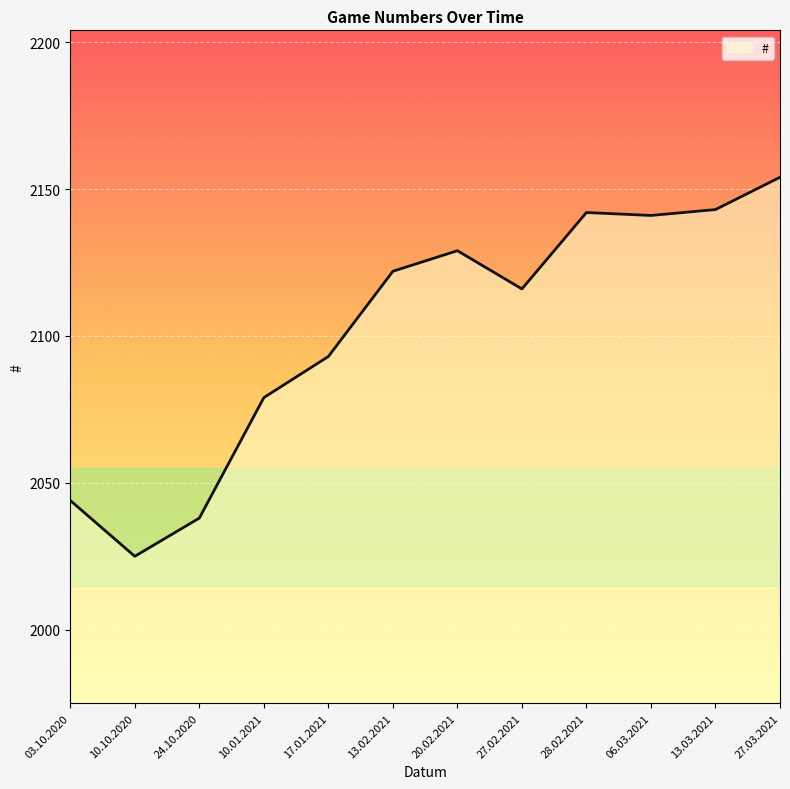

Read the value at 27.02.2021, to the nearest 5.

2115